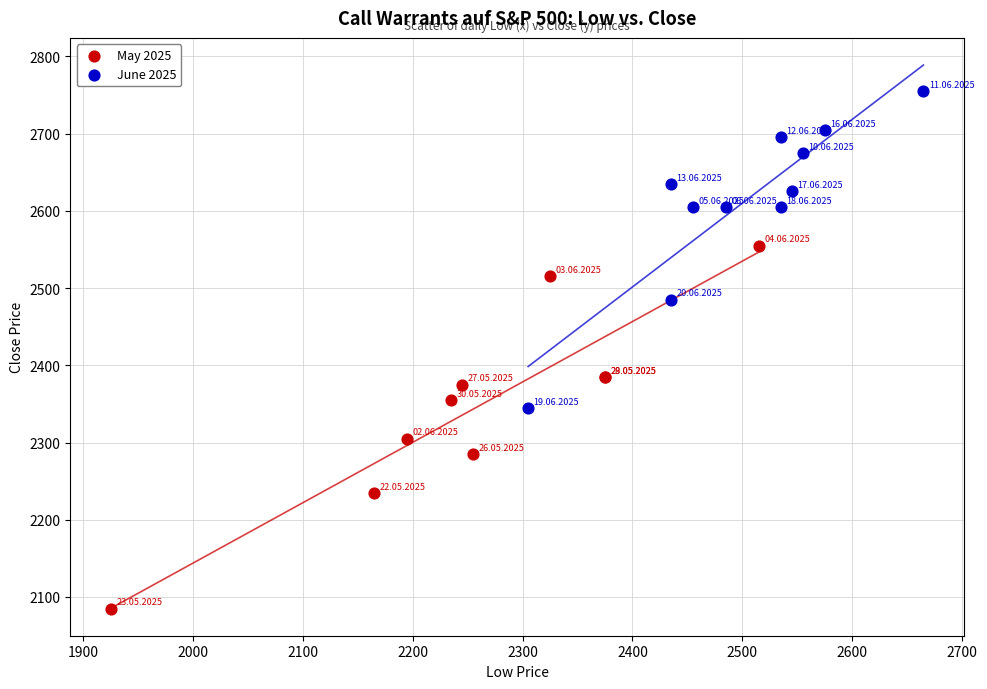

Which series reaches the minimum Y coordinate?

May 2025